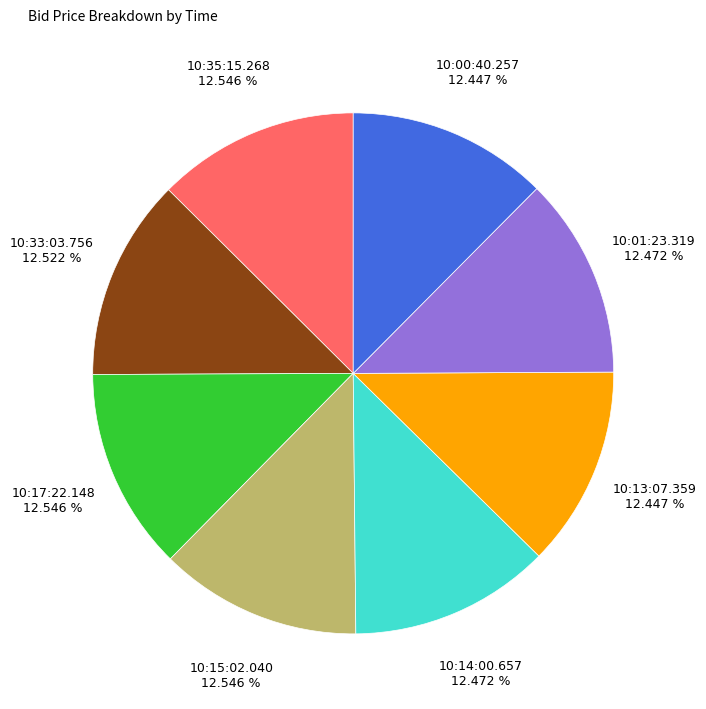

Is there any slice that represents more than half of the pie?

No